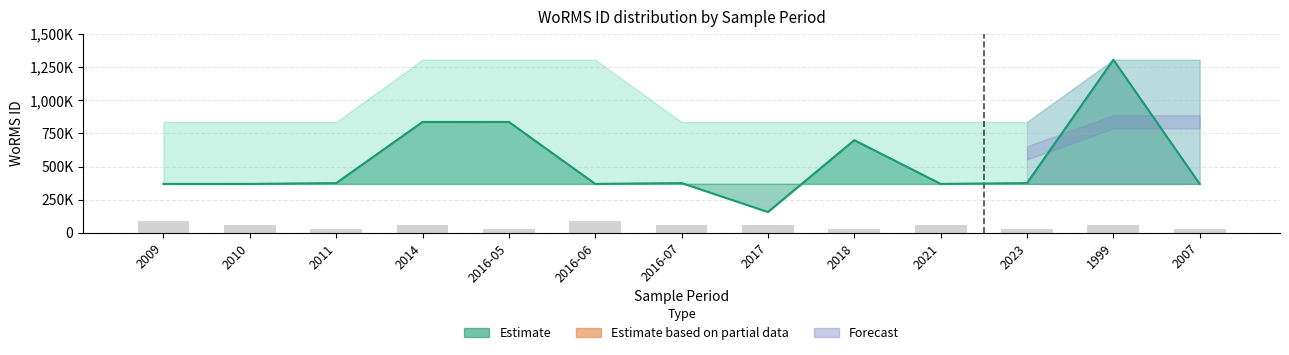

How many data points does each series have?

13